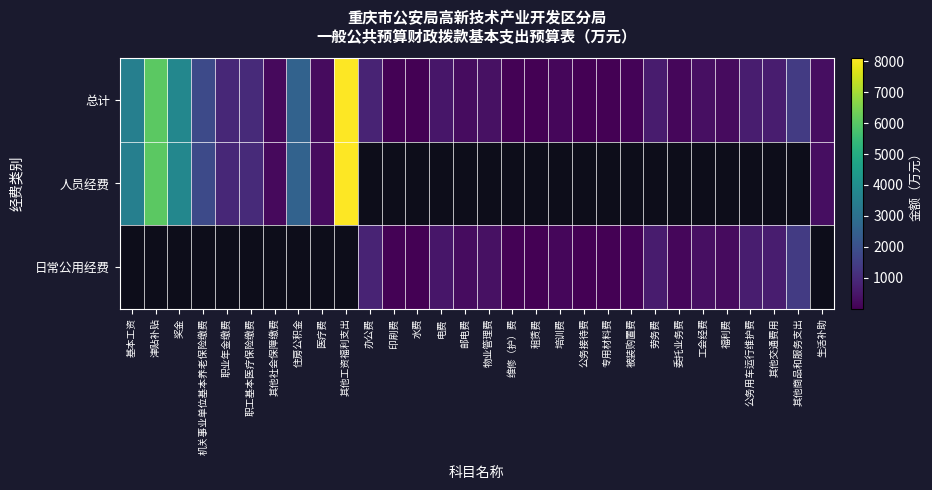

At which label does 日常公用经费 first exceed 50?

办公费